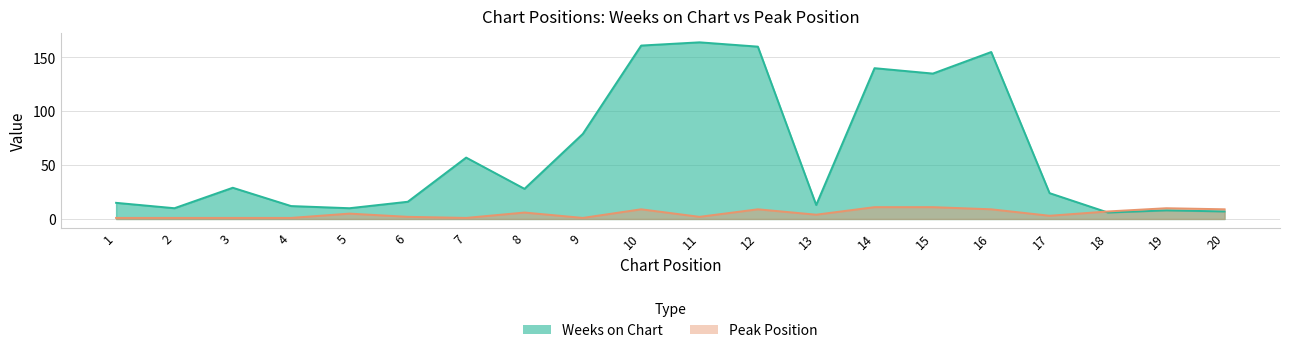

Which has a higher value, 19 or 2?

2